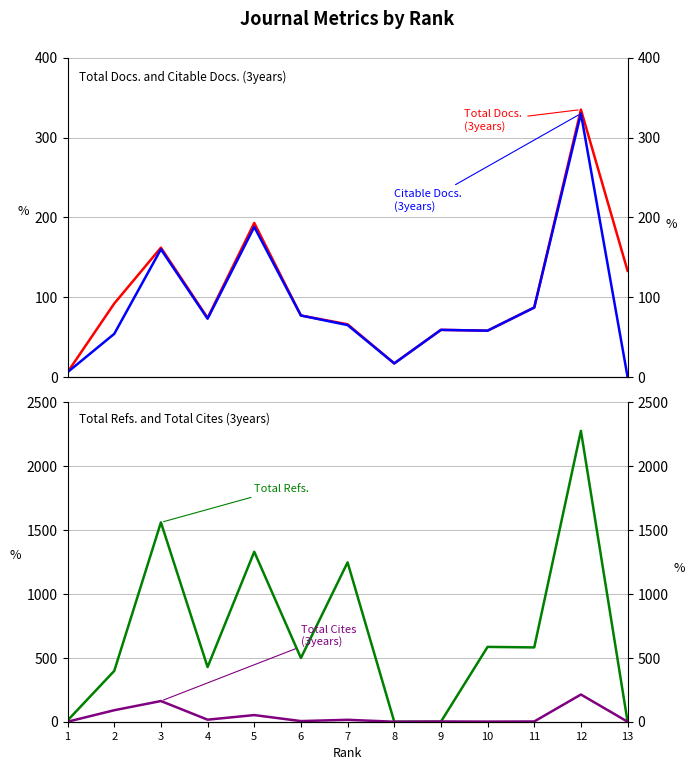

At which category does Citable Docs. (3years) reach its first local valley?

4